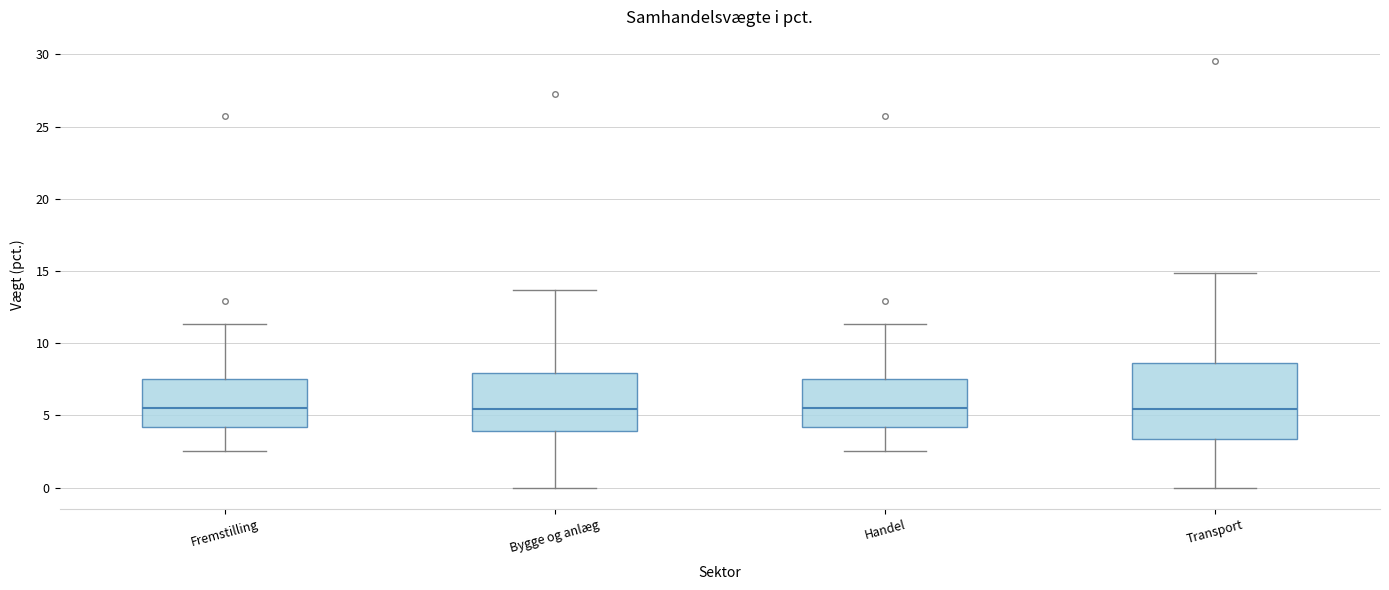

Reading left to right, transcribe this box plot: for each box, give where its median line is, the range the box spans, and where its two whiskers end, as read against the y-axis. The values are not printed on the chart, so give them approximately, as read against the axis.

Fremstilling: median 5.5, box 4.0 to 7.5, whiskers 2.5 to 11.5
Bygge og anlæg: median 5.5, box 4.0 to 8.0, whiskers 0.0 to 13.5
Handel: median 5.5, box 4.0 to 7.5, whiskers 2.5 to 11.5
Transport: median 5.5, box 3.5 to 8.5, whiskers 0.0 to 15.0